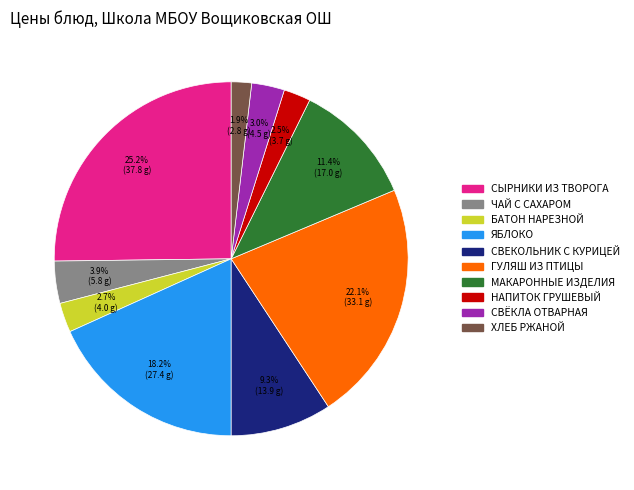

Is there any slice that represents more than half of the pie?

No